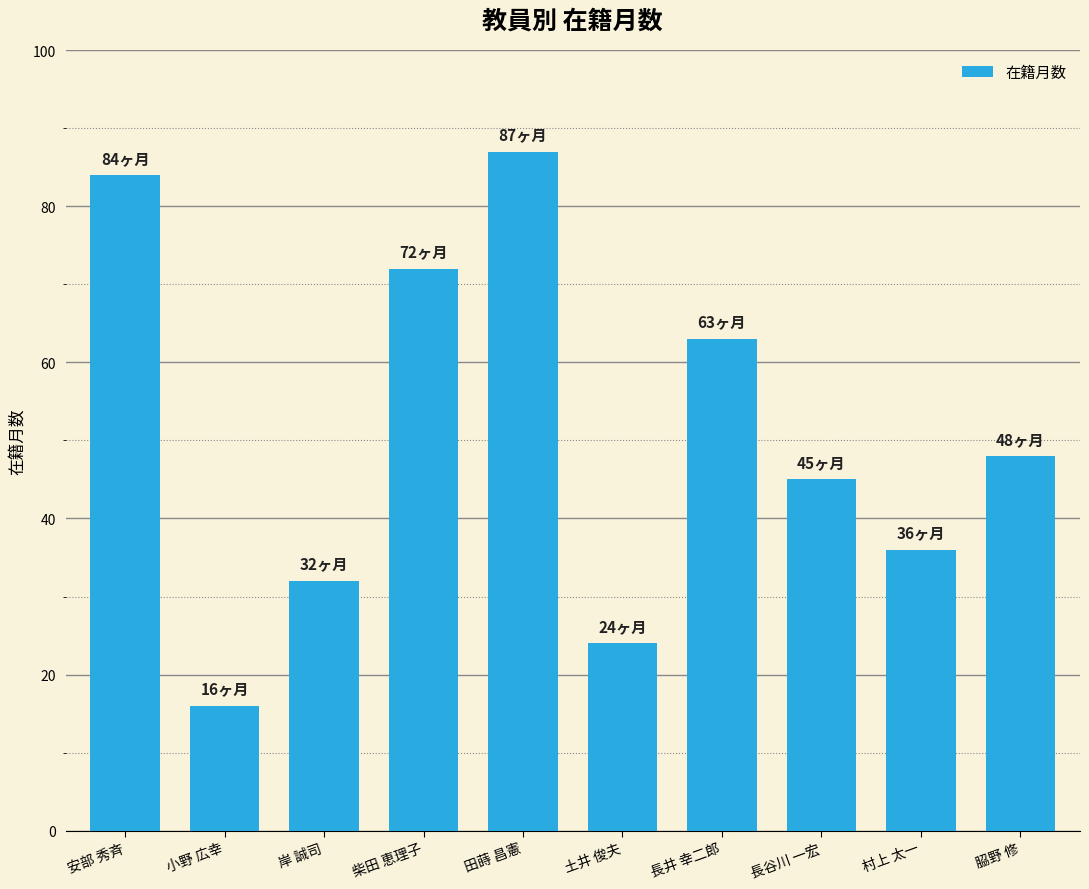

What is the label of the 9th bar from the right?

小野 広幸